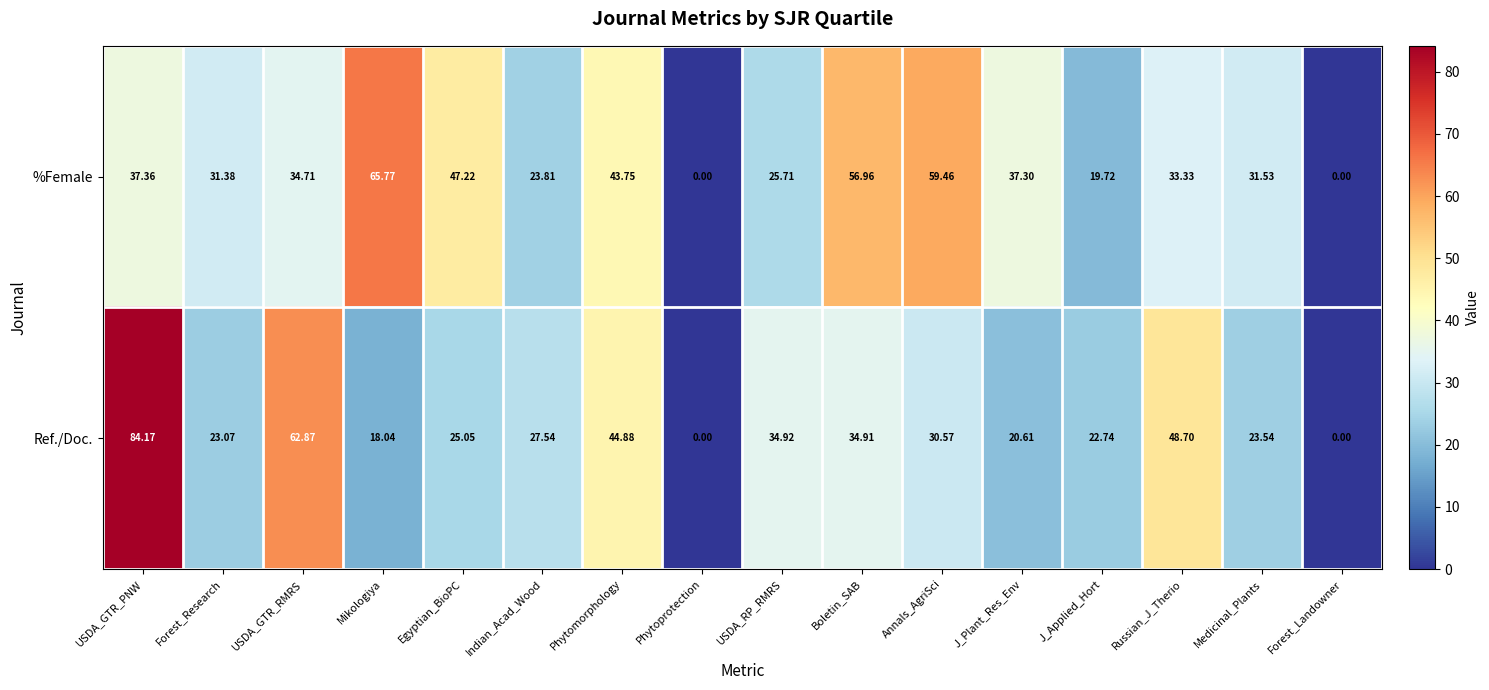

Count the number of data series in this chart.

2